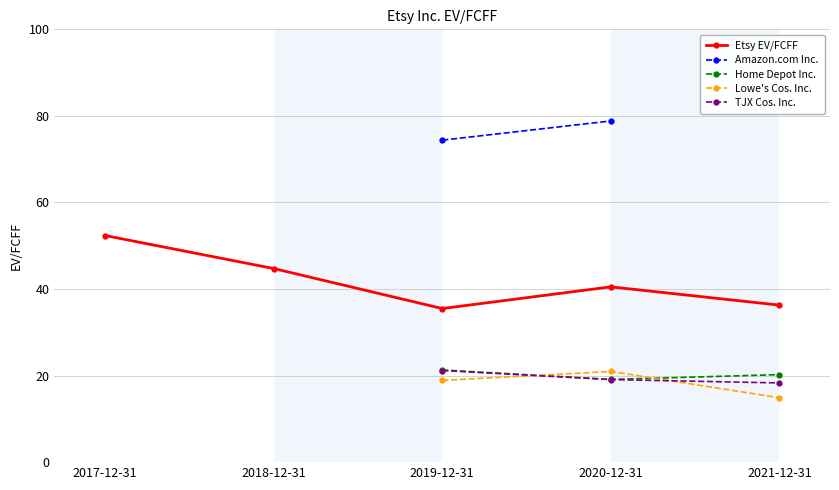

How many interior local valleys does the Etsy EV/FCFF series have?

1